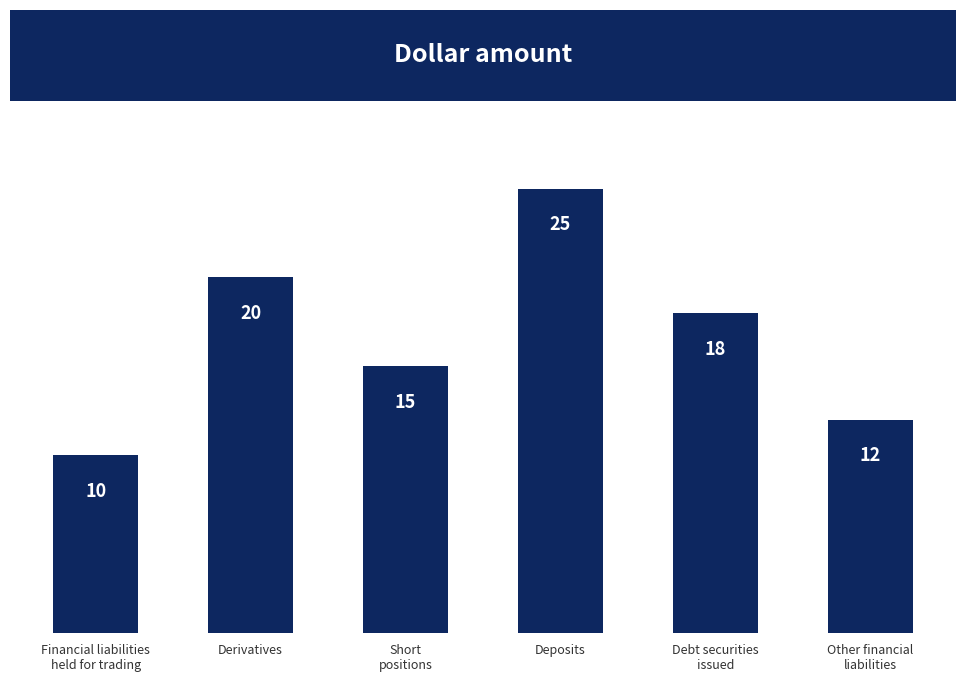

The chart shows a value of 18 at Debt securities
issued. True or false?

True